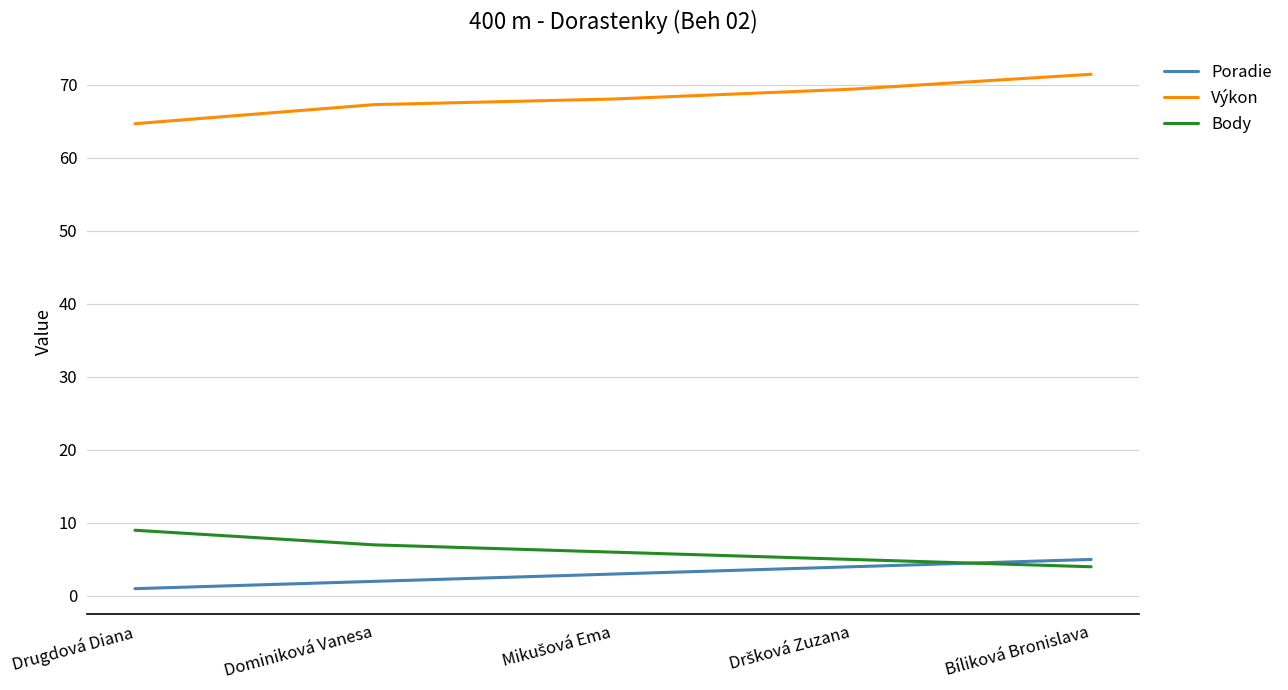

True or false: Poradie and Výkon intersect in this chart.

False